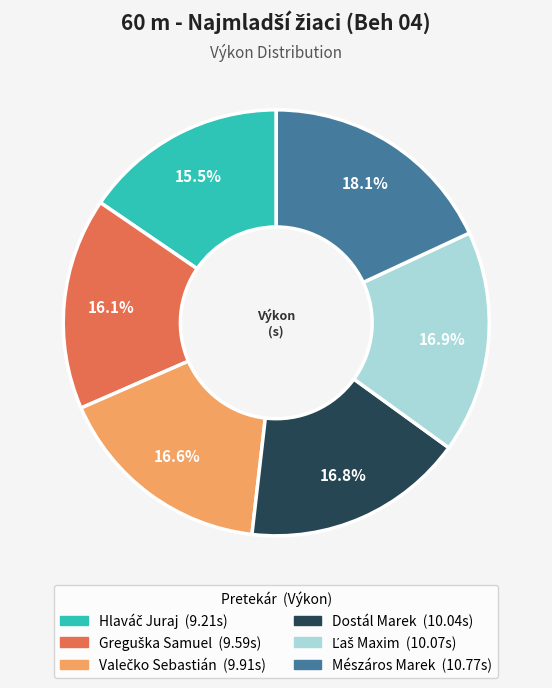

What percentage is the Mészáros Marek slice, to the nearest percent?

18%